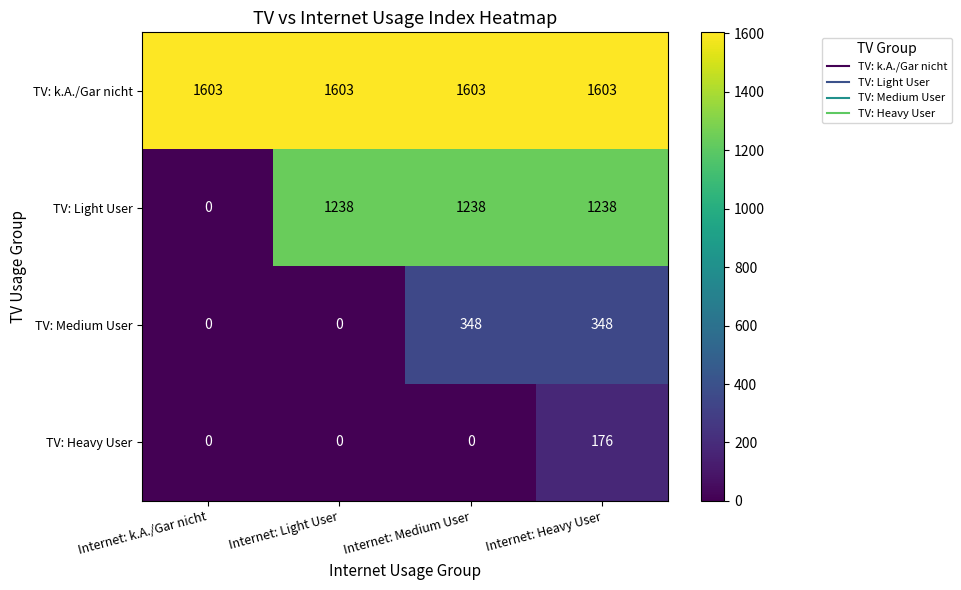

Is it true that TV: Light User equals 0 at Internet: k.A./Gar nicht?

True